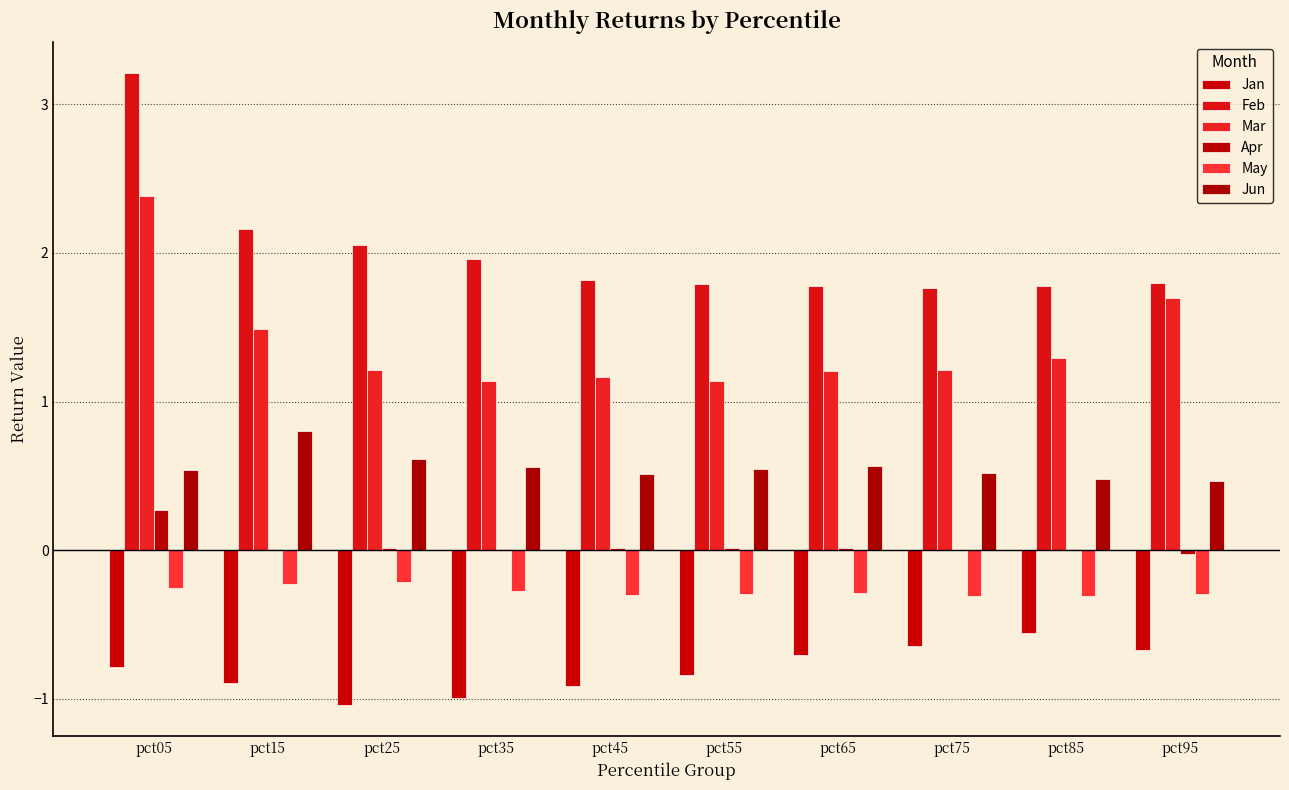

Between pct45 and pct65, which series saw the biggest shift?

Jan